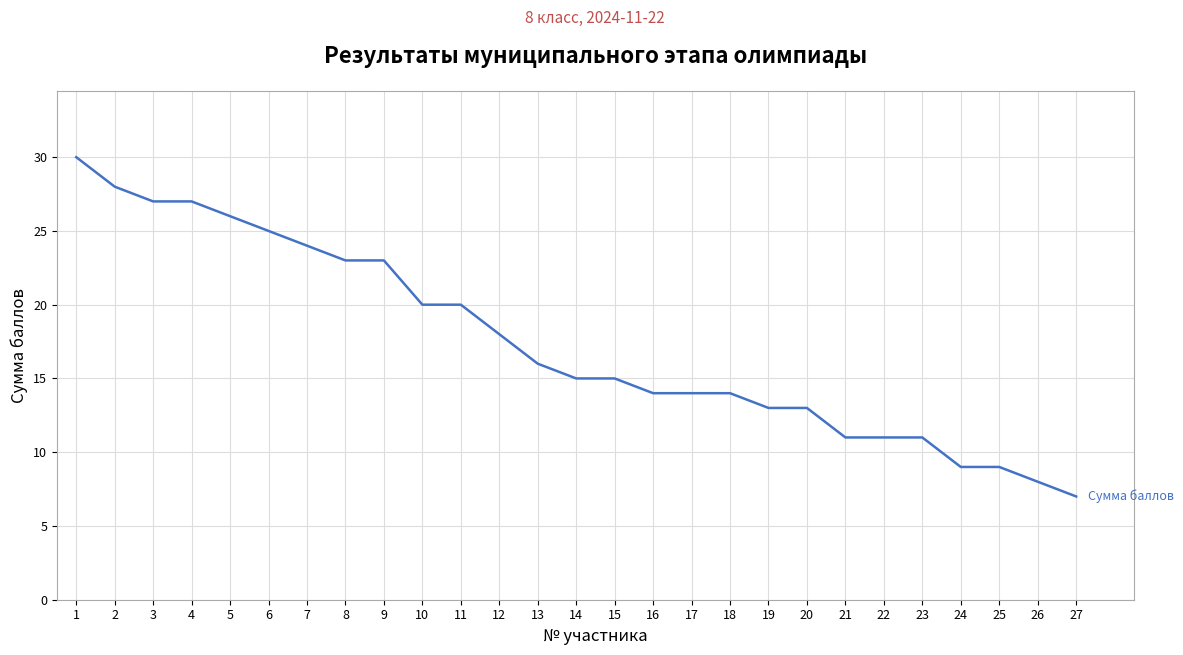

What is the average value?

17